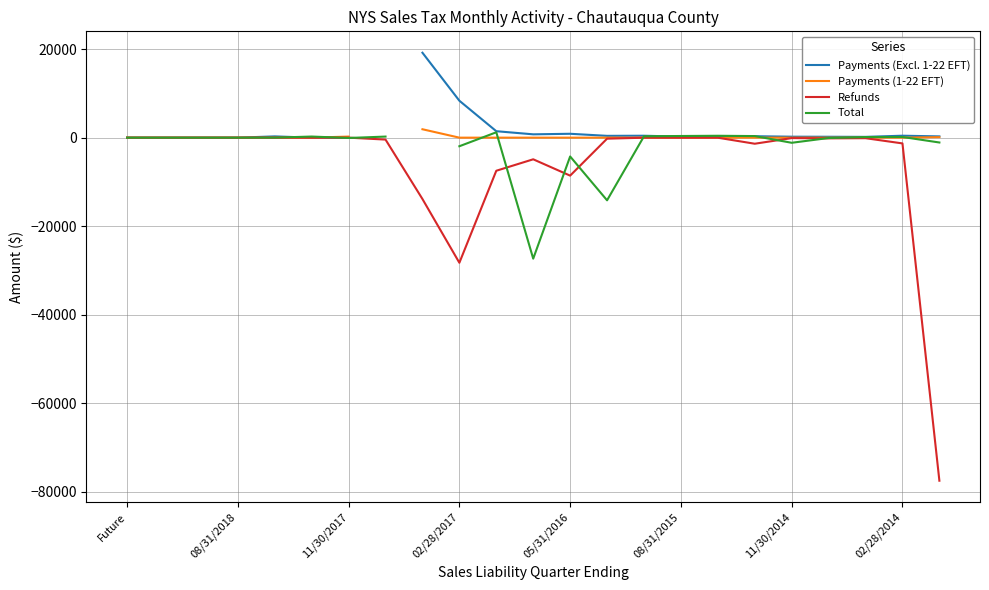

Is it true that Payments (Excl. 1-22 EFT) equals 0.0 at 08/31/2018?

True